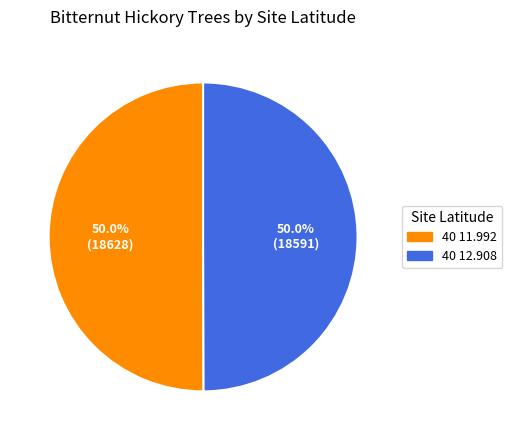

What is the ratio of the value at 40 11.992 to the value at 40 12.908?

1.0